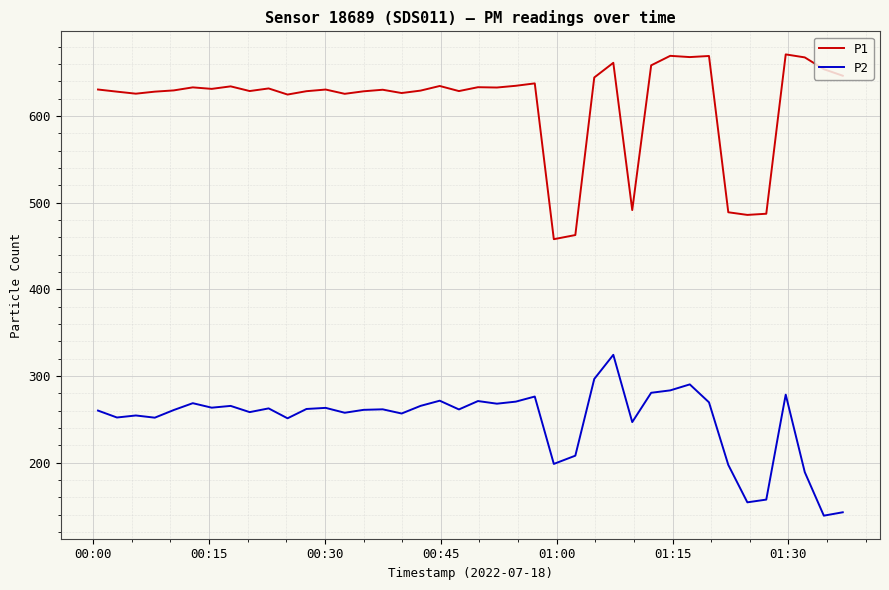

True or false: P1 and P2 cross at least once.

False